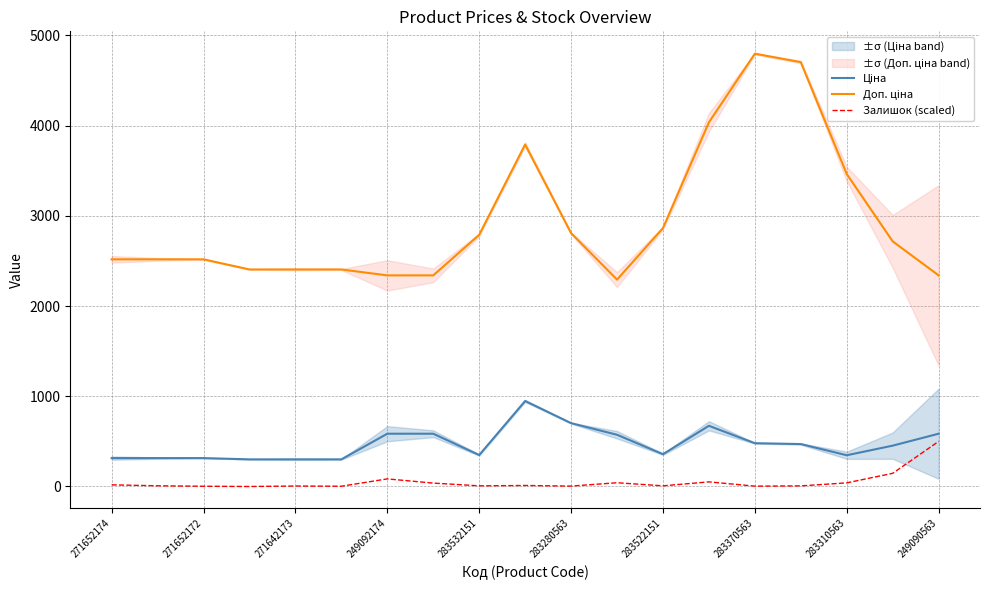

Which category has the highest value in the Залишок (scaled) series?

249090563